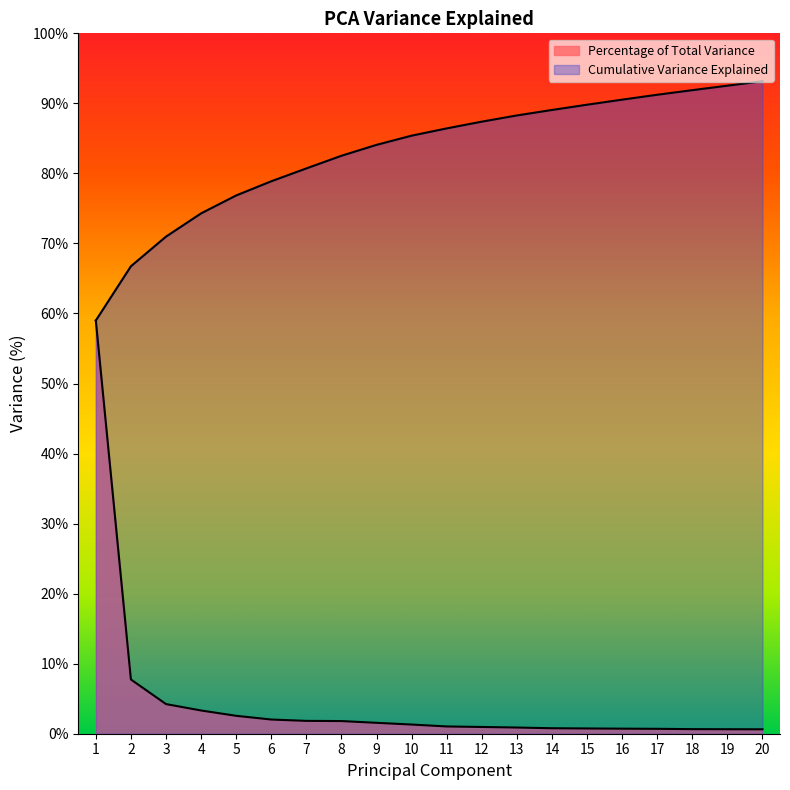

Between 3 and 10, which series saw the biggest shift?

Cumulative Variance Explained